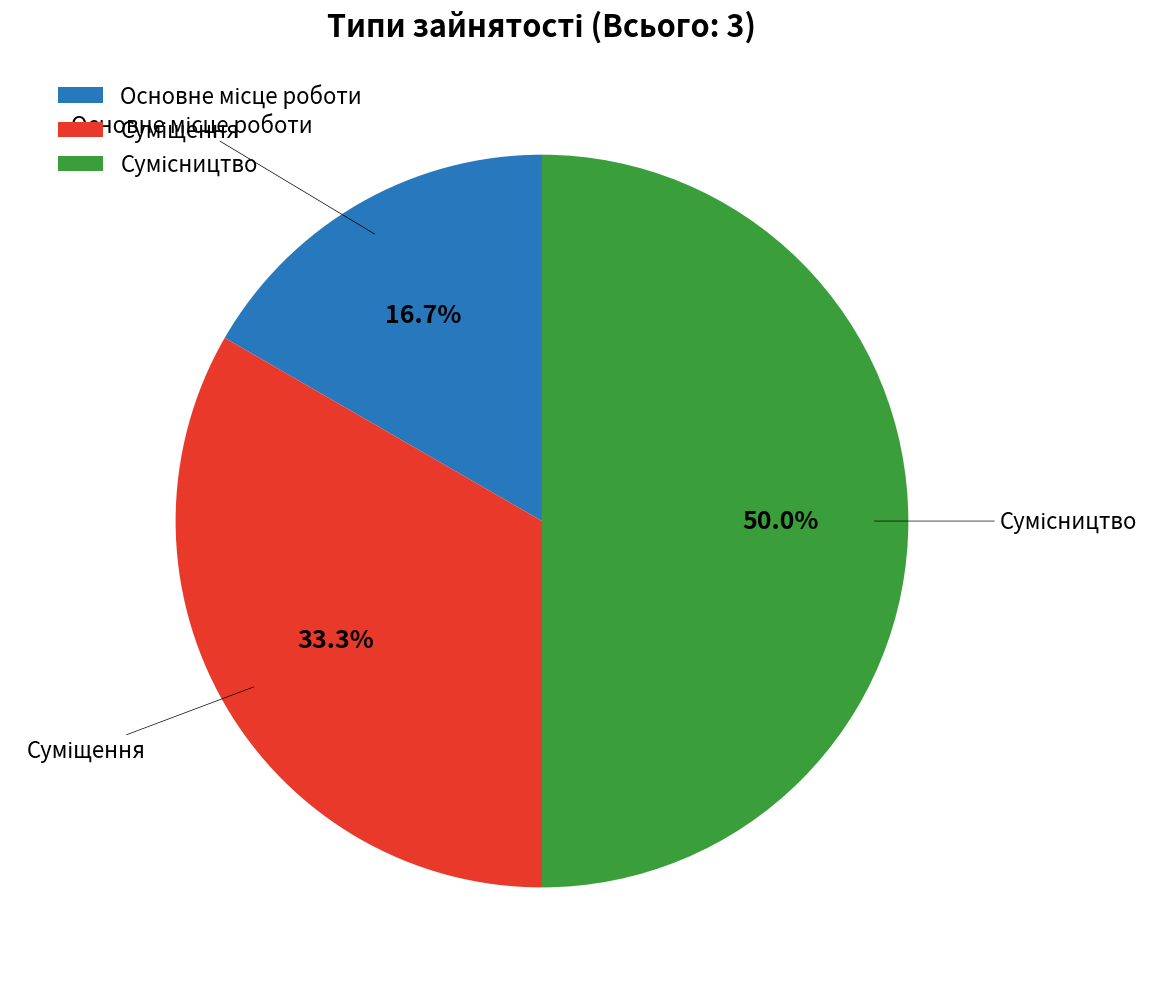

To the nearest percent, what is the combined percentage of Суміщення and Основне місце роботи?

50%